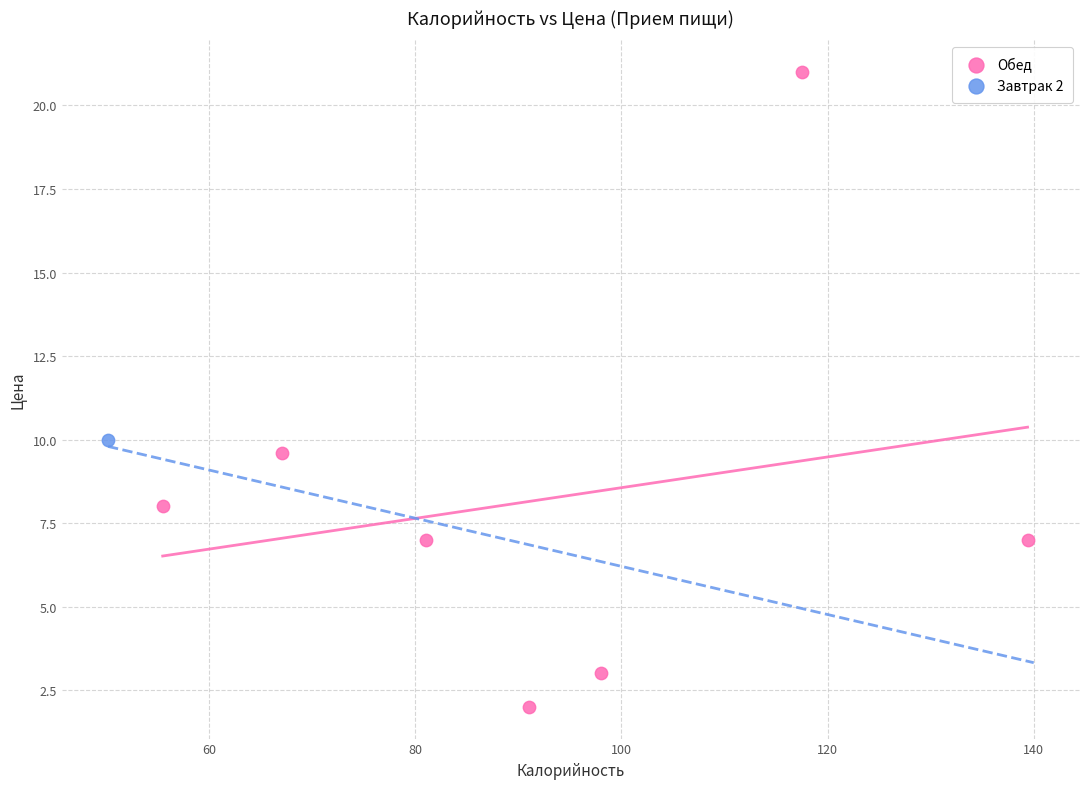

What are all the series names shown in the legend?

Обед, Завтрак 2